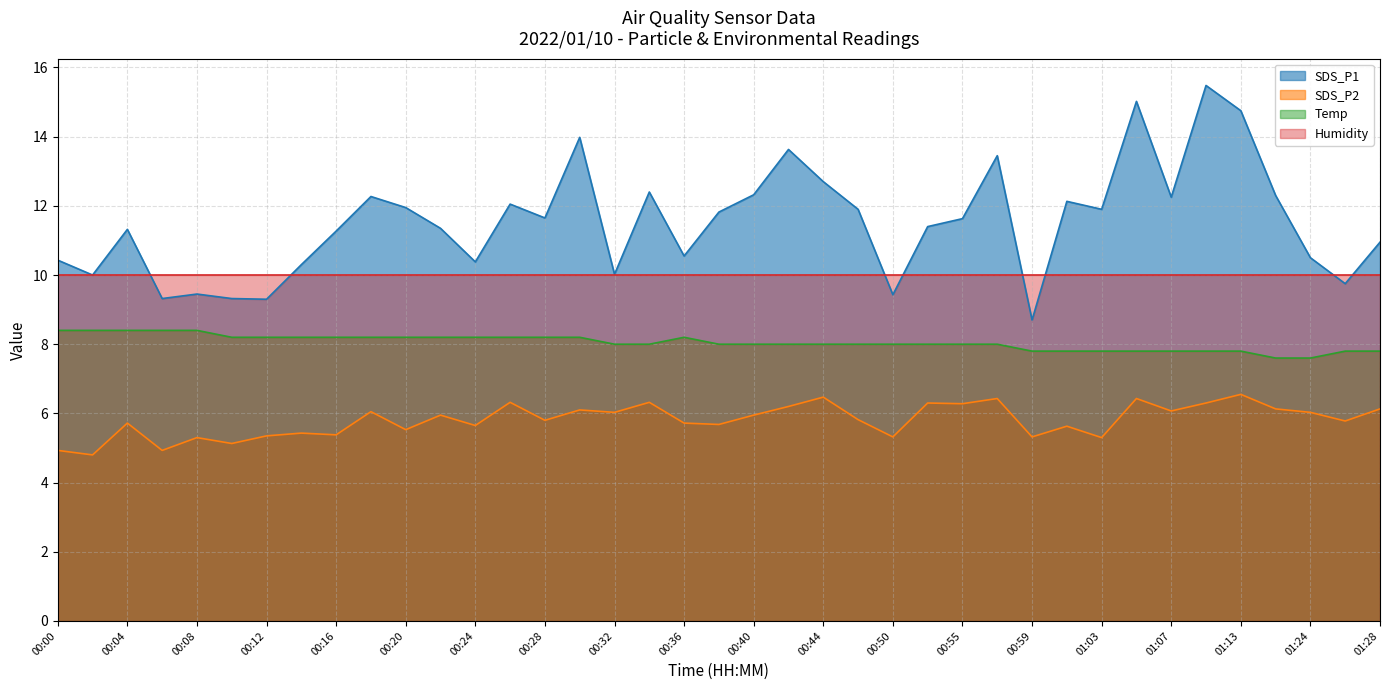

What is the difference between the Temp values at 00:34 and 00:04?

0.4